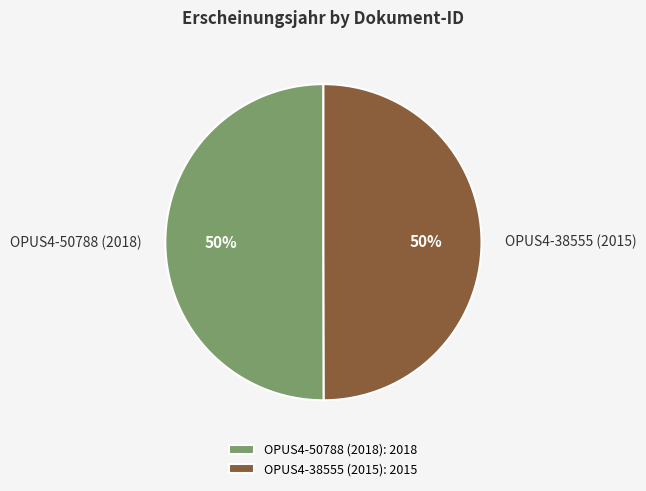

Do OPUS4-38555 (2015) and OPUS4-50788 (2018) together represent more than half of the pie?

Yes